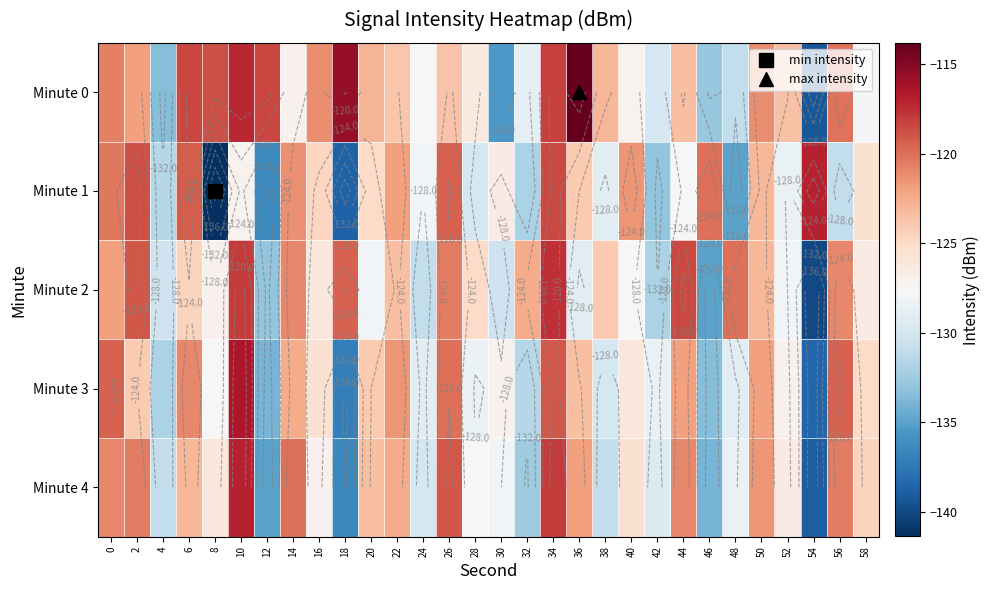

Between 26 and 54, which series saw the biggest shift?

Minute 4